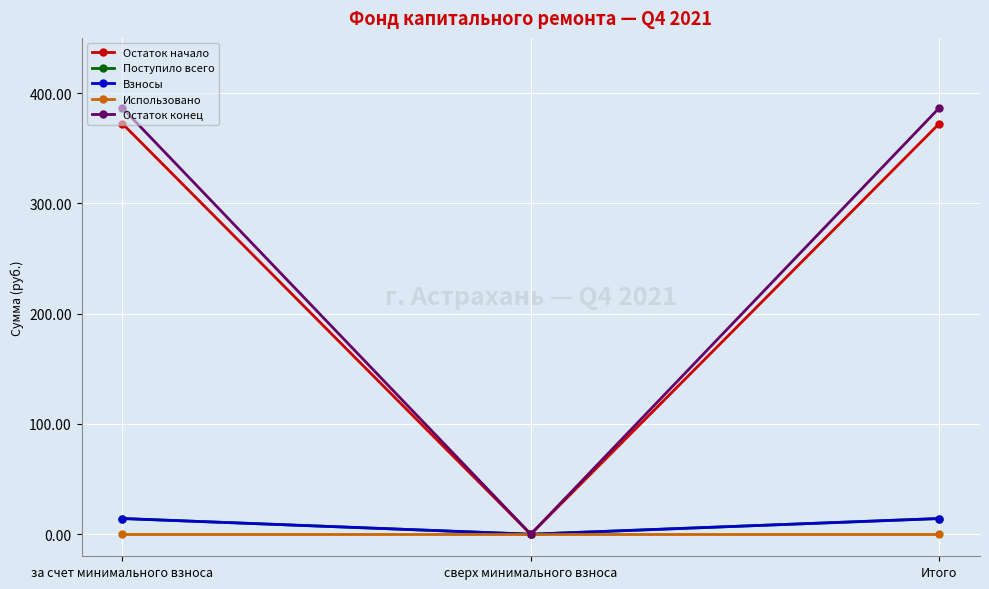

Is this an area chart (filled region under the line)?

No